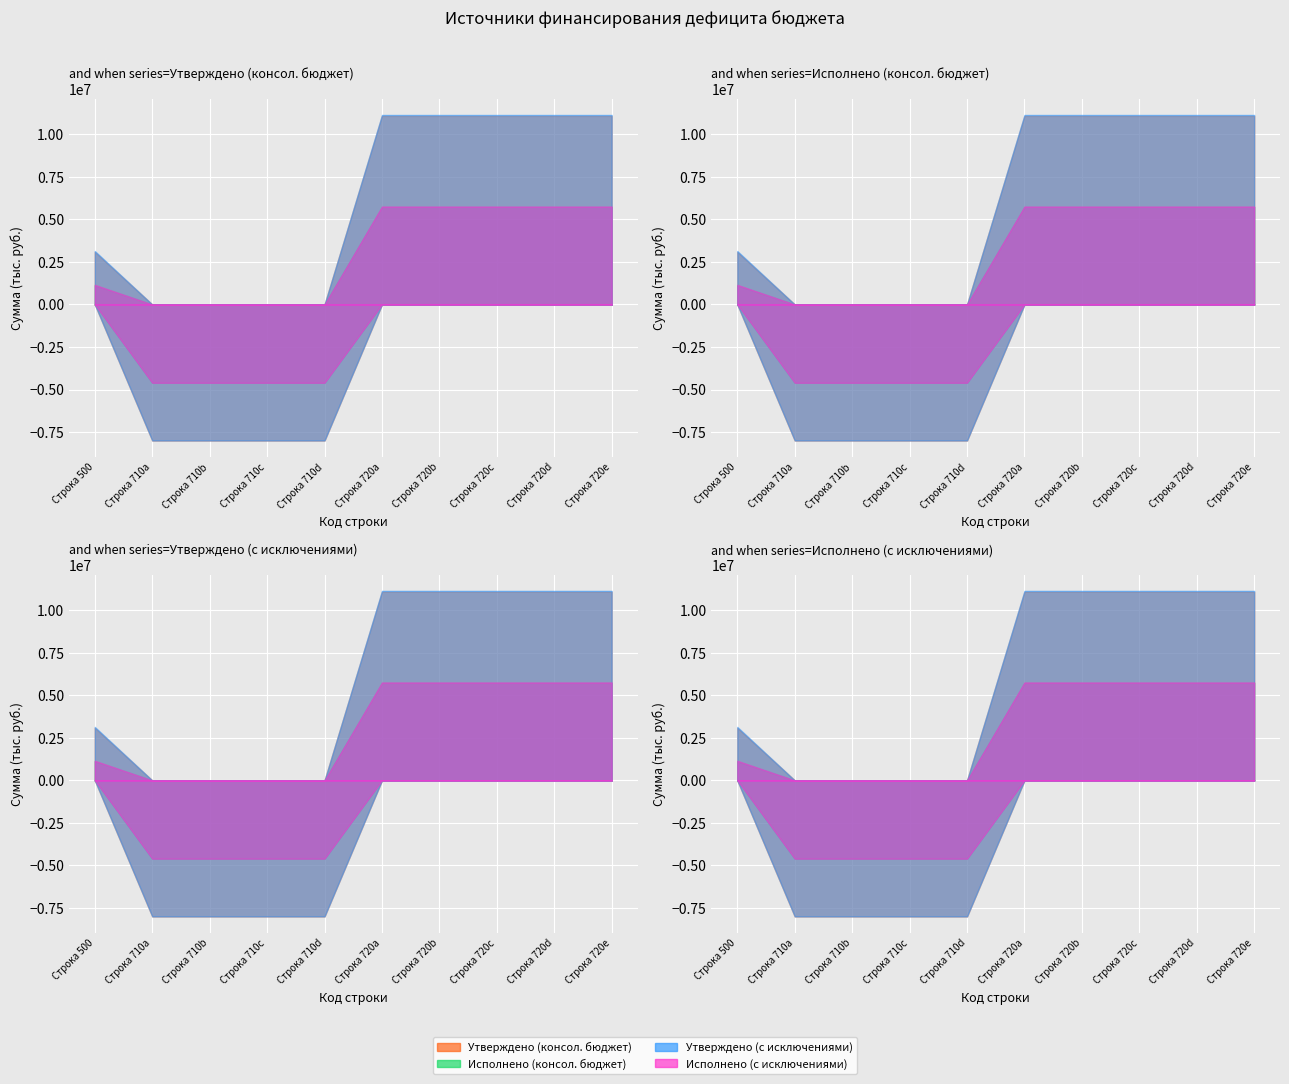

The Исполнено (консол. бюджет) series shows -6447279.5 at 710. True or false?

False